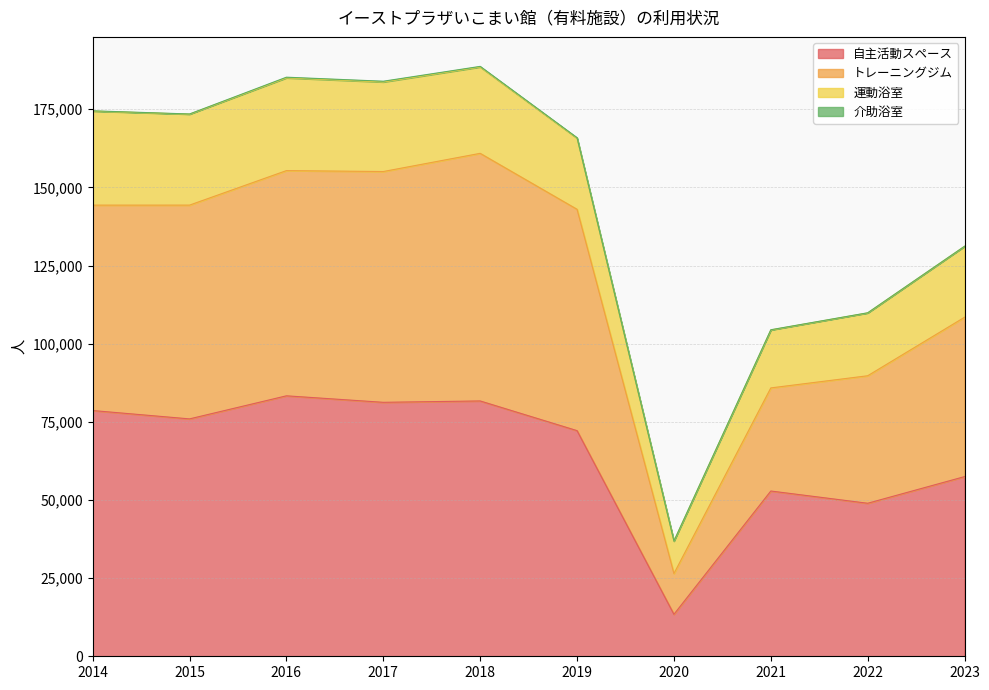

True or false: 自主活動スペース and トレーニングジム intersect in this chart.

False